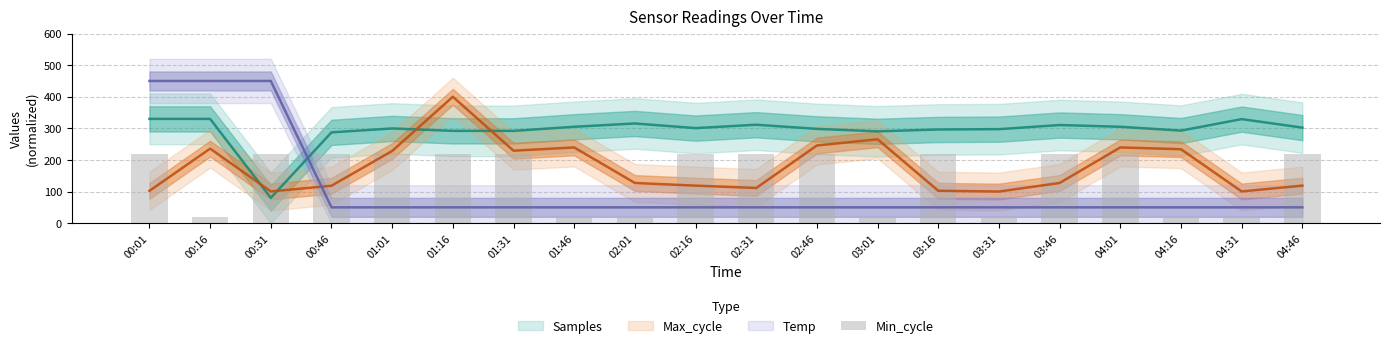

What is the difference between the values at 02:31 and 03:01?

200